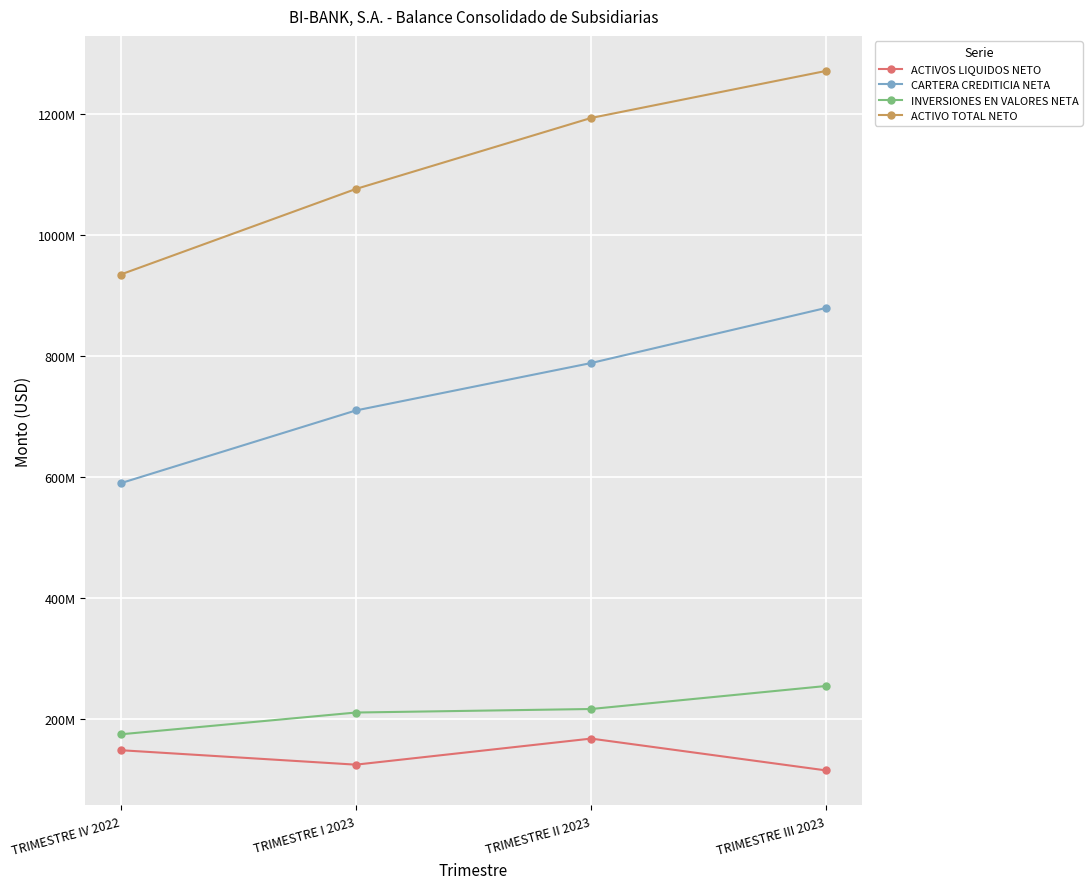

What are all the series names shown in the legend?

ACTIVOS LIQUIDOS NETO, CARTERA CREDITICIA NETA, INVERSIONES EN VALORES NETA, ACTIVO TOTAL NETO